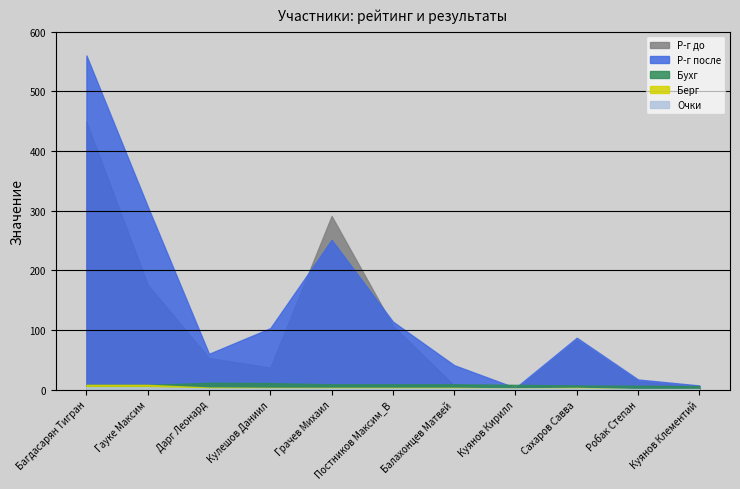

At which category does Р-г до reach its first local peak?

Грачев Михаил